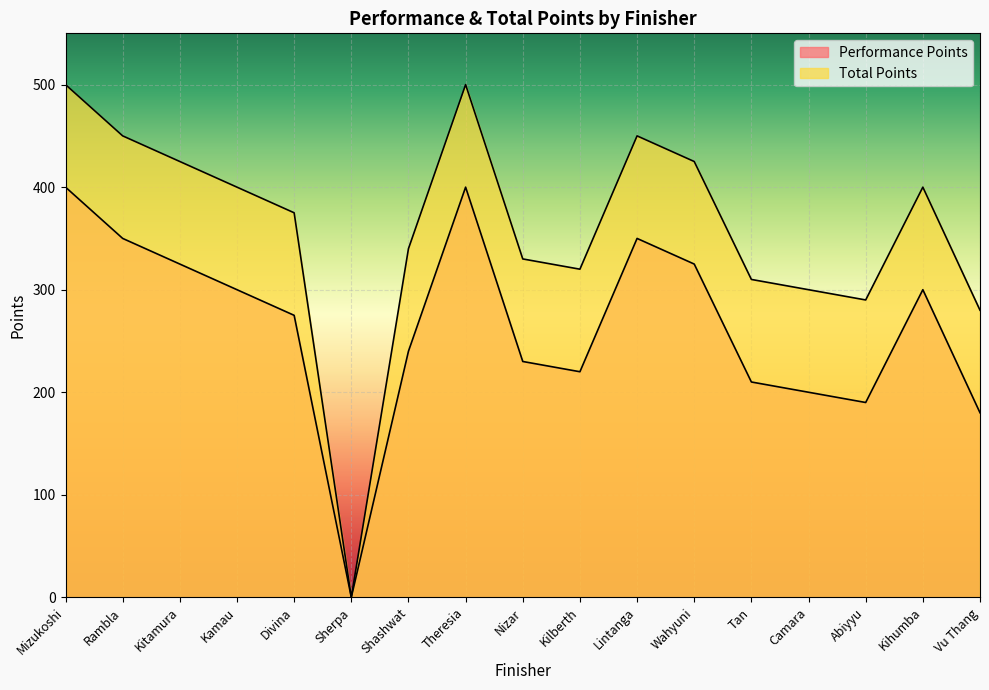

What is the sum of all Total Points values?

6095